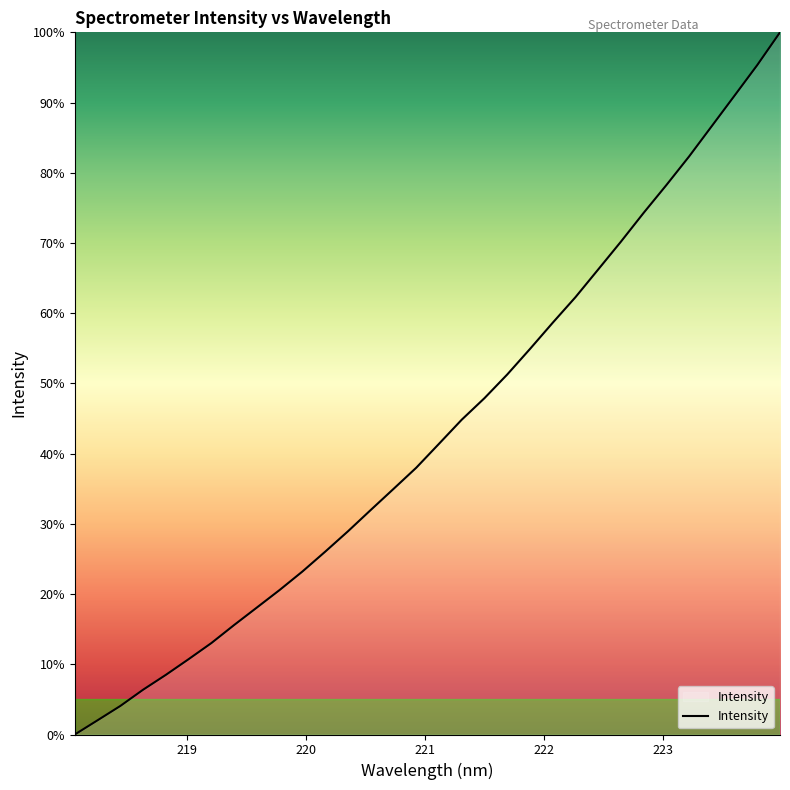

What is the greatest value displayed?

100.0